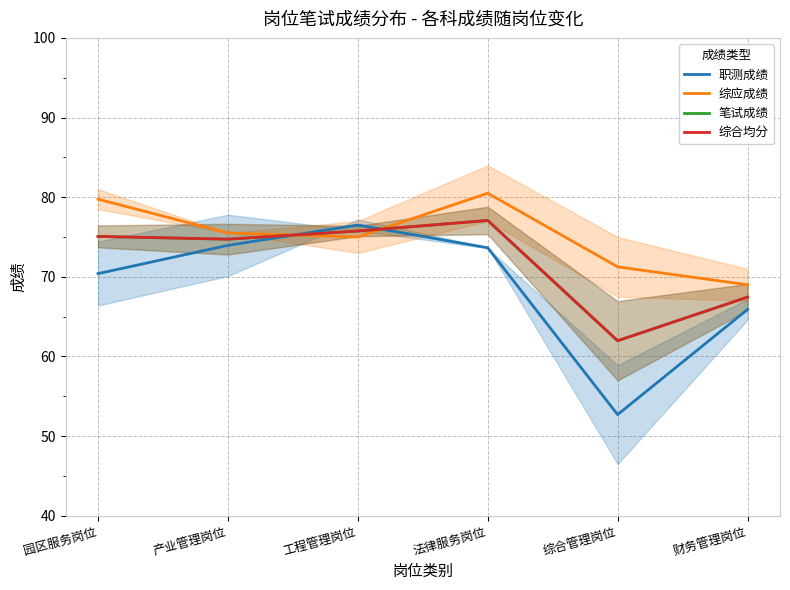

How many values in the 职测成绩 series are below 73?

3